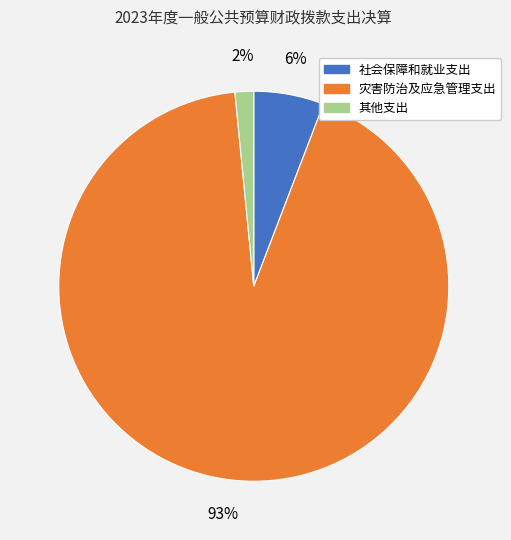

True or false: 社会保障和就业支出 accounts for 12% of the total.

False